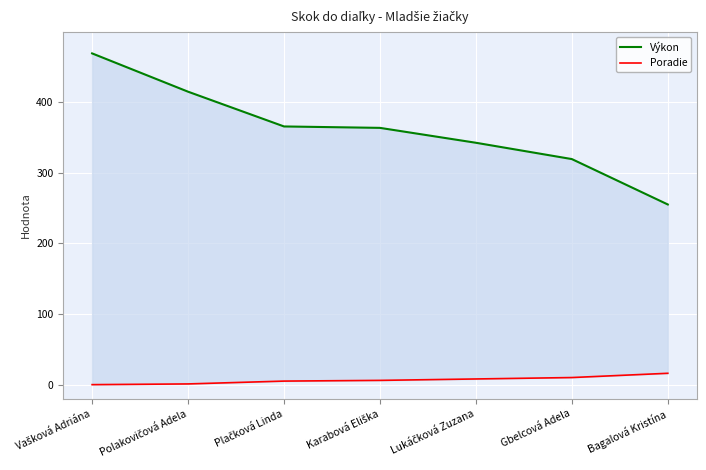

Which series has the largest total across all categories?

Výkon